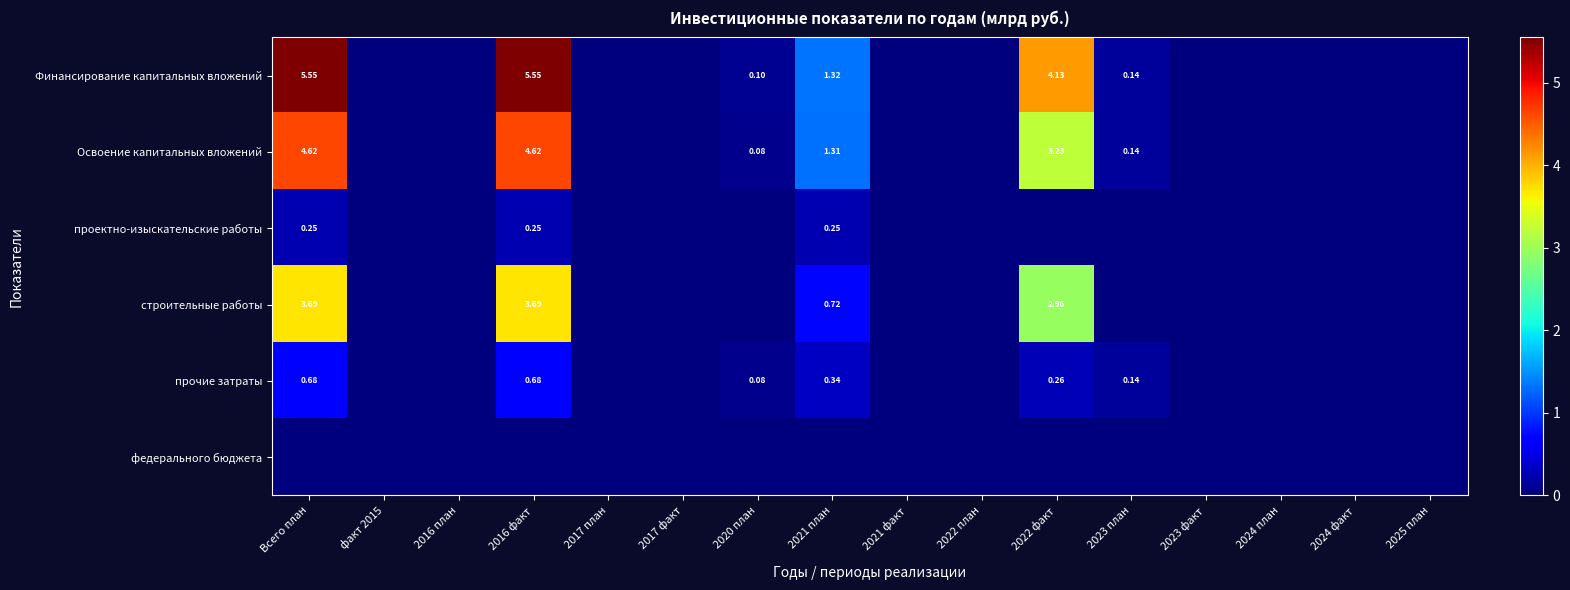

Is it true that прочие затраты equals 0.4 at 2022 факт?

False